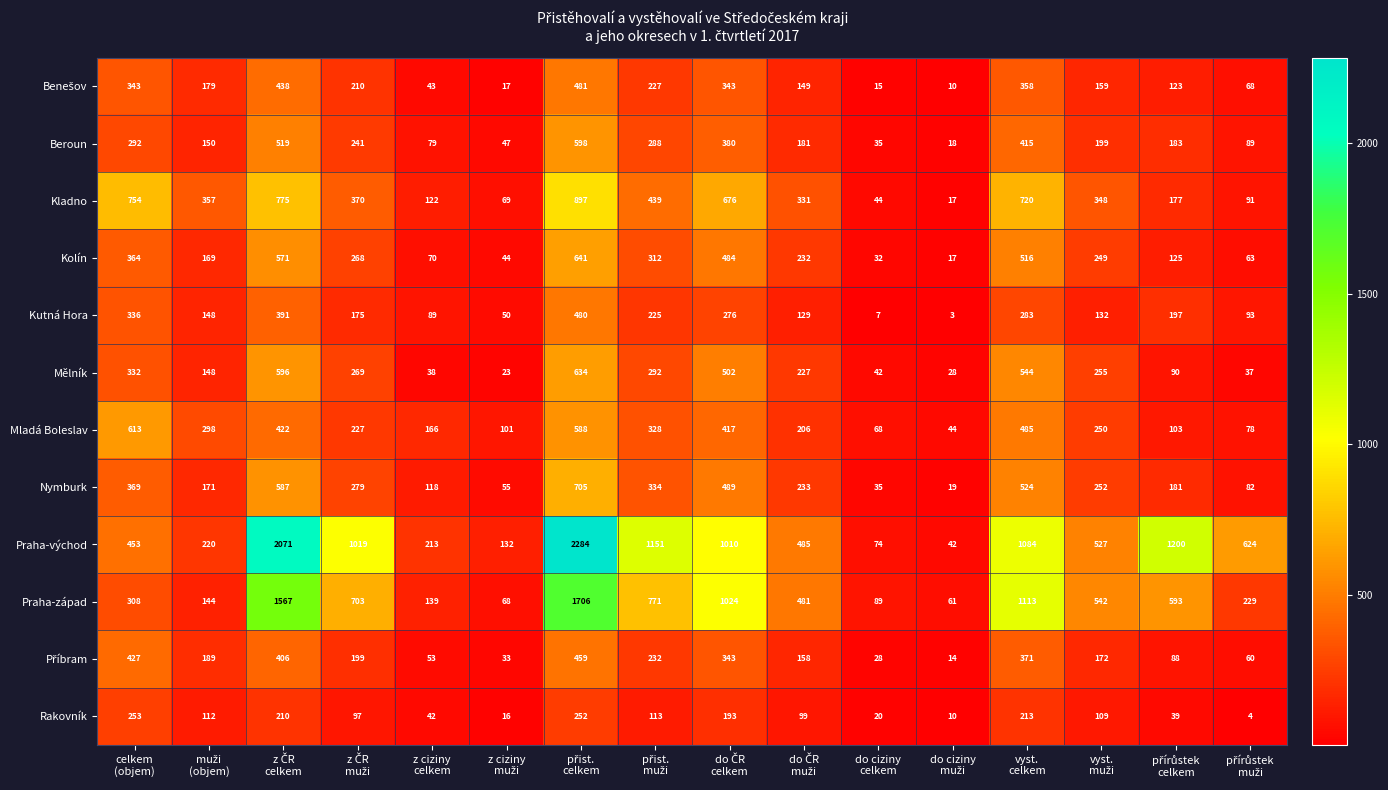

What is the difference between the maximum and minimum values in the Praha-západ series?

1645